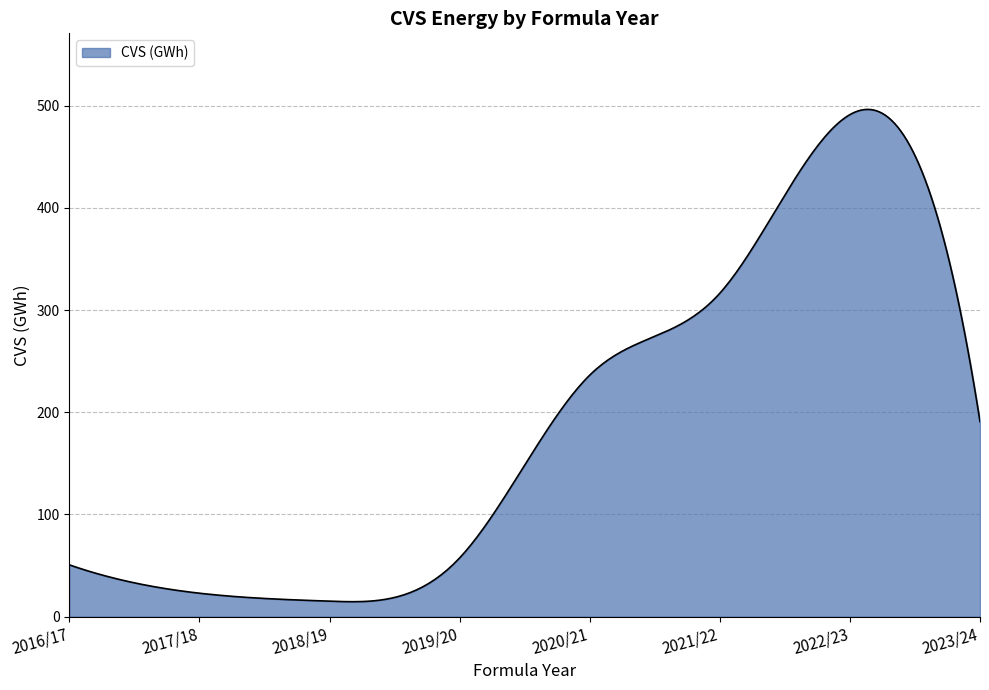

Does the chart have visible grid lines?

Yes